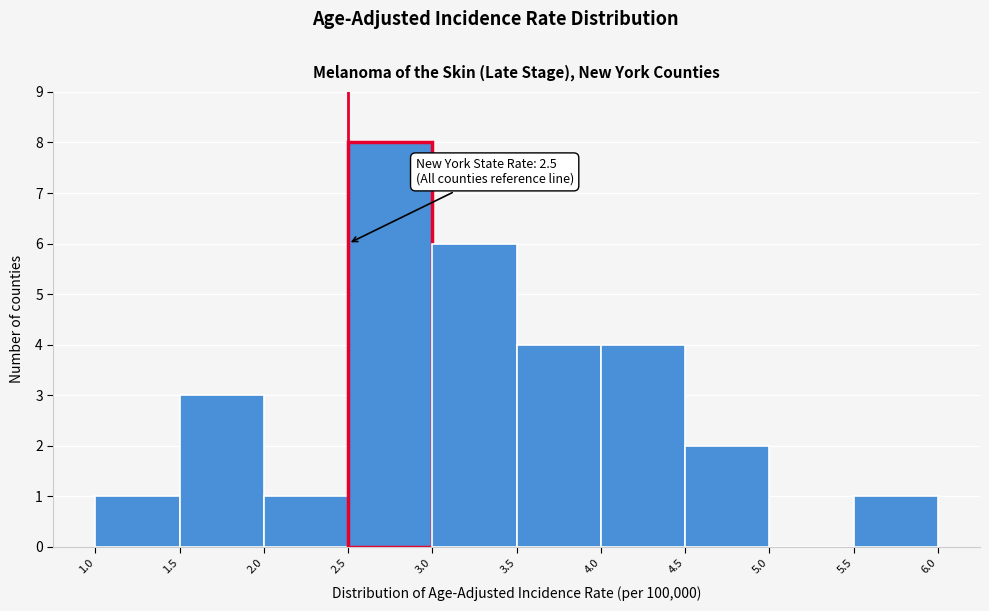

Which range on the x-axis has the tallest bar?

2.5 to 3.0